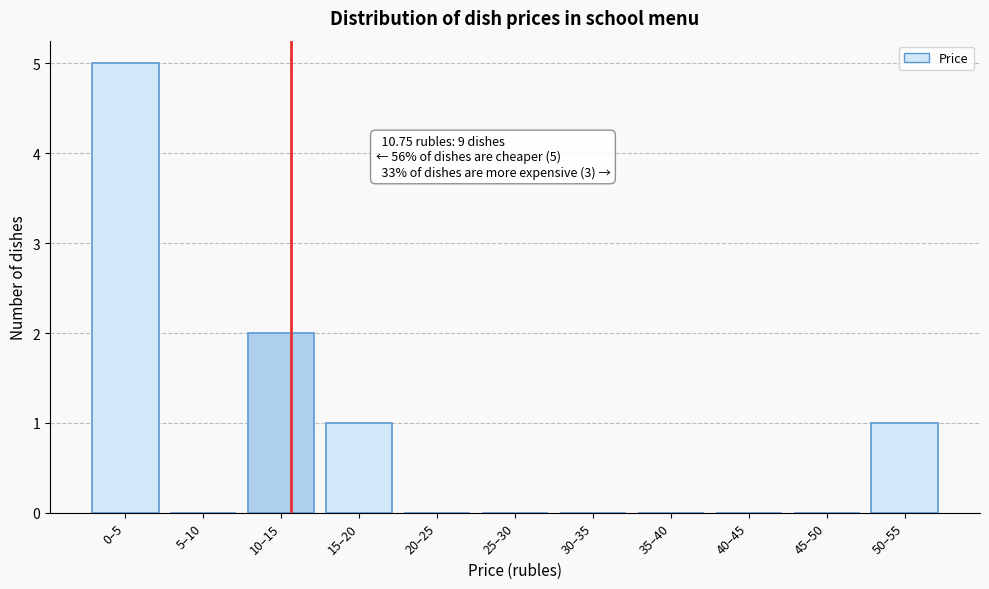

Reading left to right, transcribe all the data shown in this chart.

0–5=5	5–10=0	10–15=2	15–20=1	20–25=0	25–30=0	30–35=0	35–40=0	40–45=0	45–50=0	50–55=1